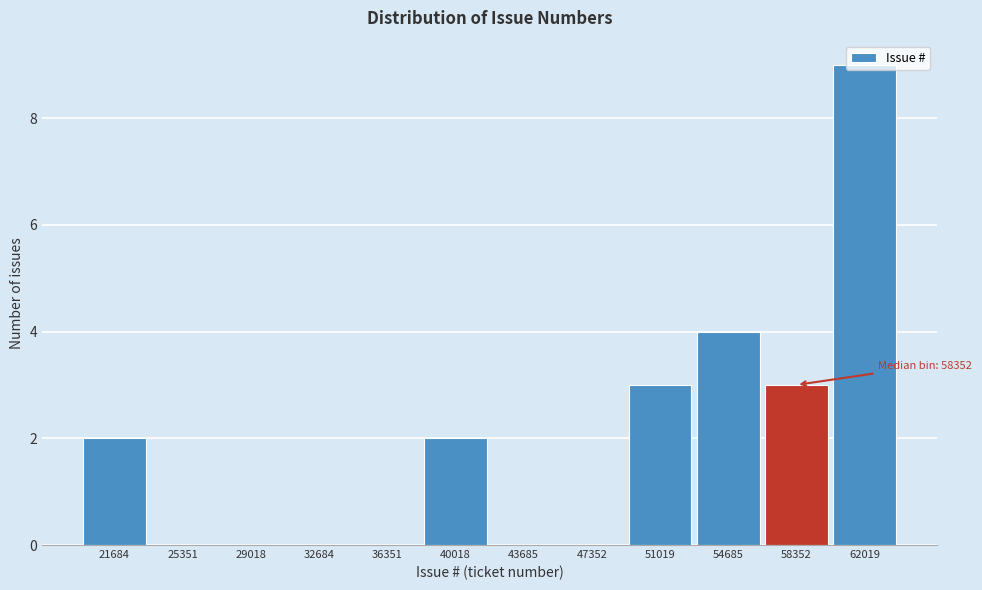

Over which range of the x-axis is the bar tallest?

60000 to 64000